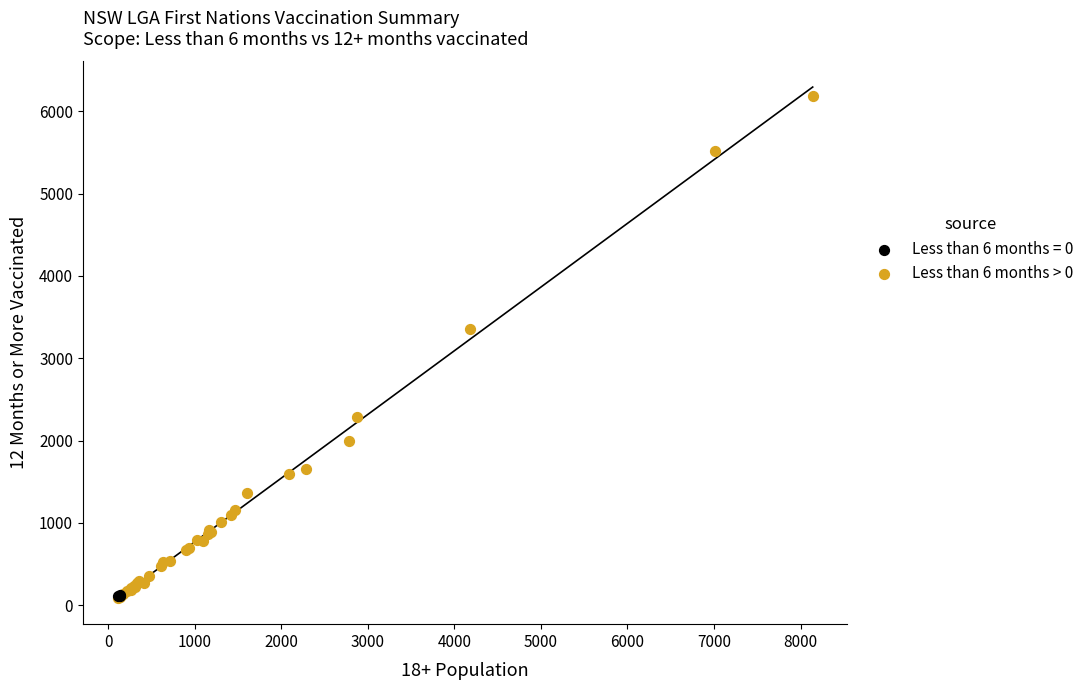

Which series has the widest spread of Y values?

Less than 6 months > 0